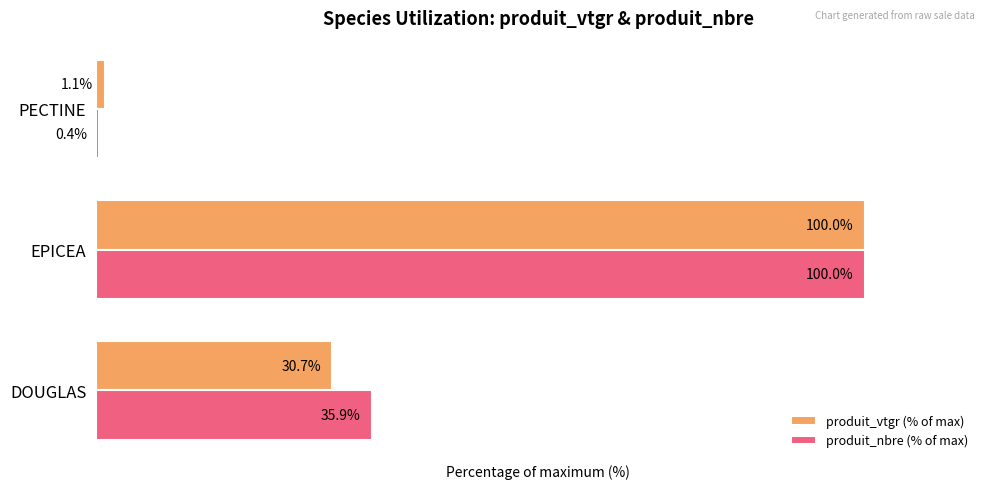

Rank the series by their average value, from highest to lowest.

produit_nbre (% of max), produit_vtgr (% of max)